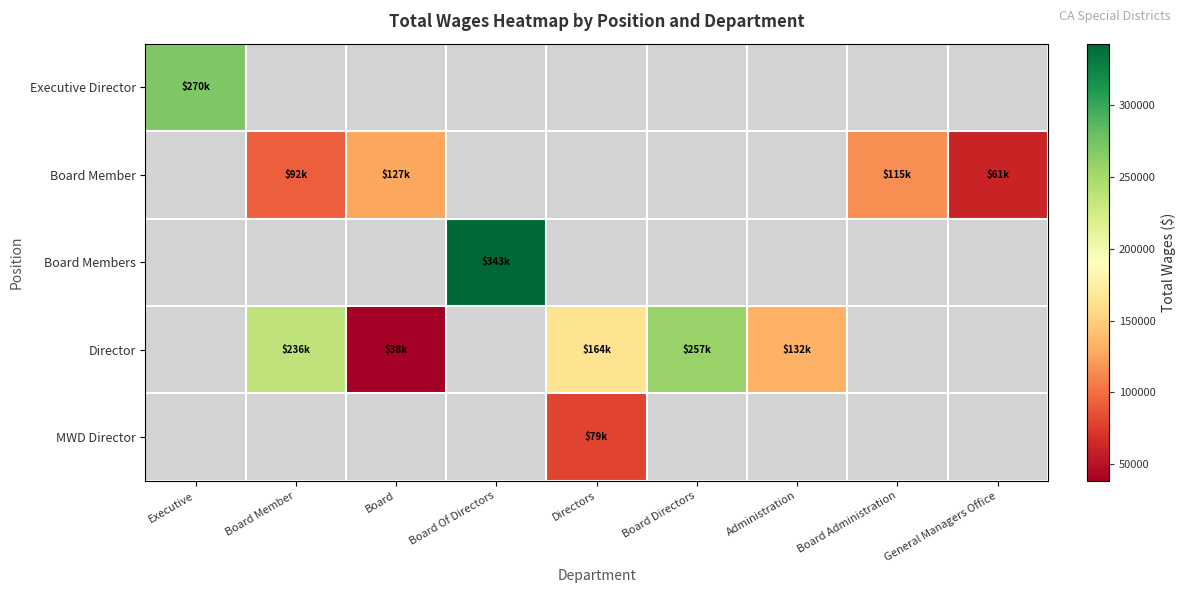

At how many categories does at least one series exceed 229079?

4